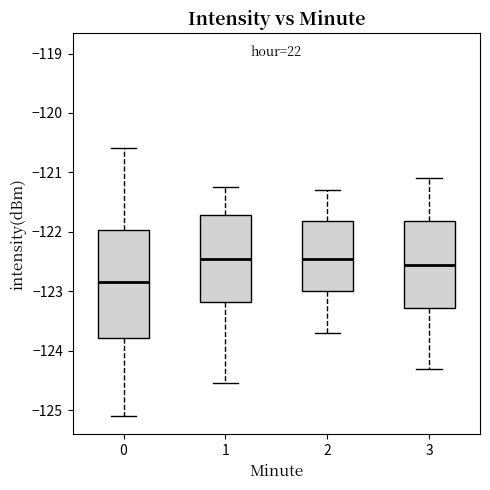

Where is the upper edge of the box at x = 2 on the y-axis? The values are not printed on the chart, so give them approximately, as read against the axis.

-121.8